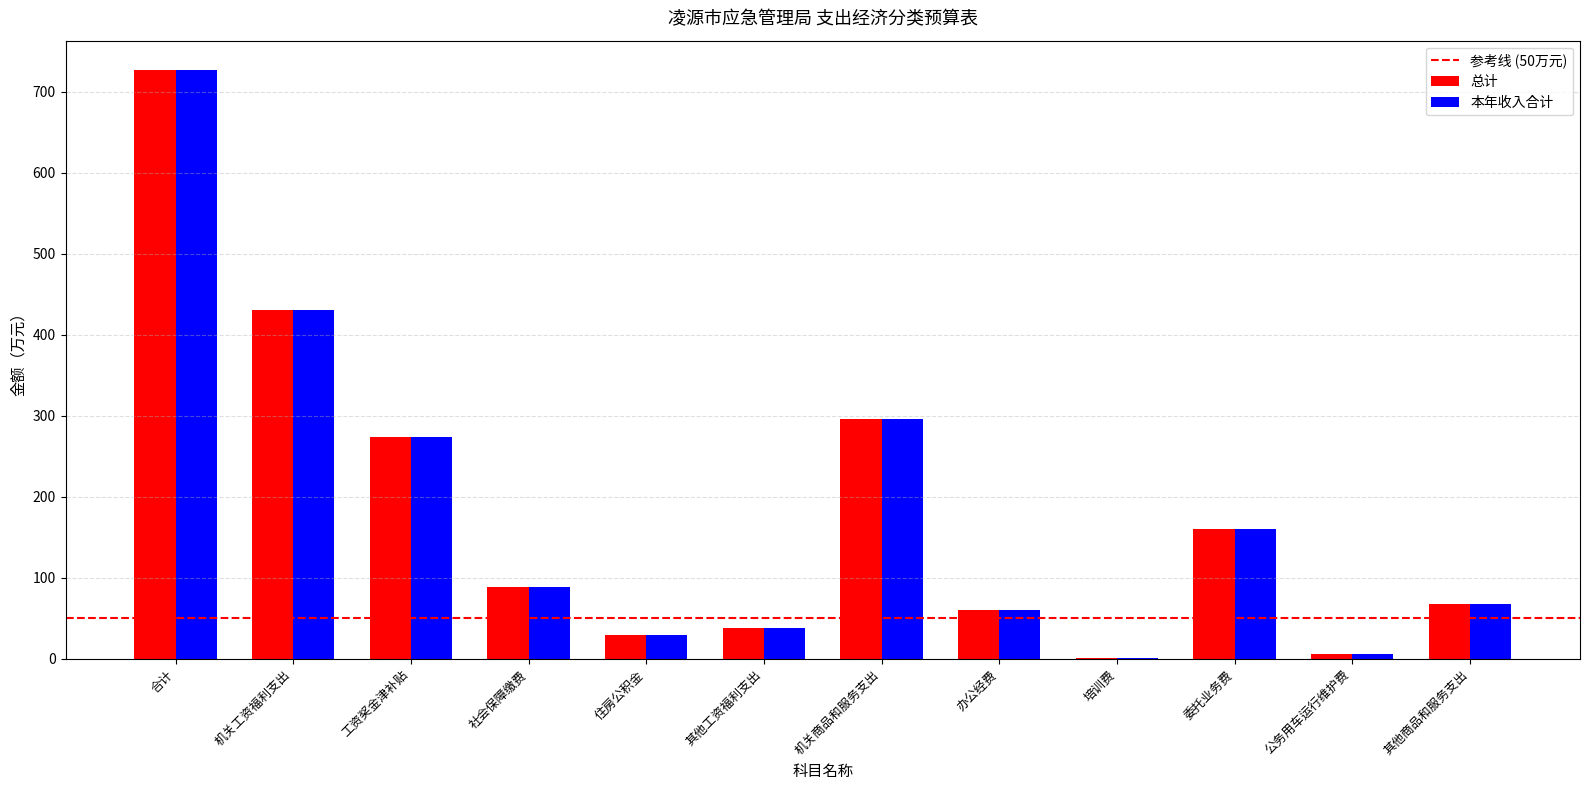

True or false: 总计 has a value of 295.8 at 机关商品和服务支出.

True